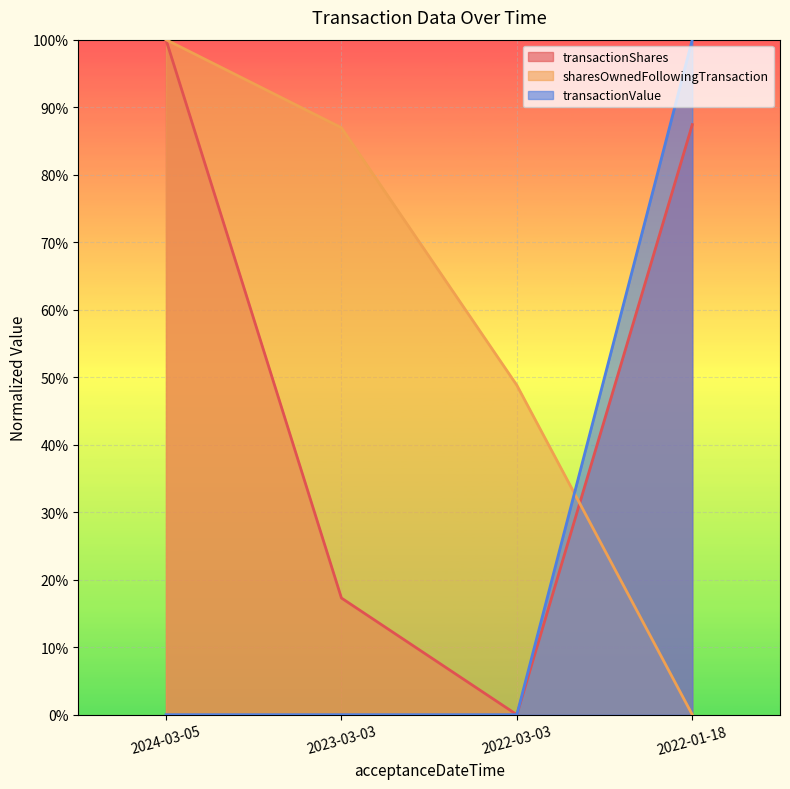

Which series has the largest range (max minus min)?

sharesOwnedFollowingTransaction